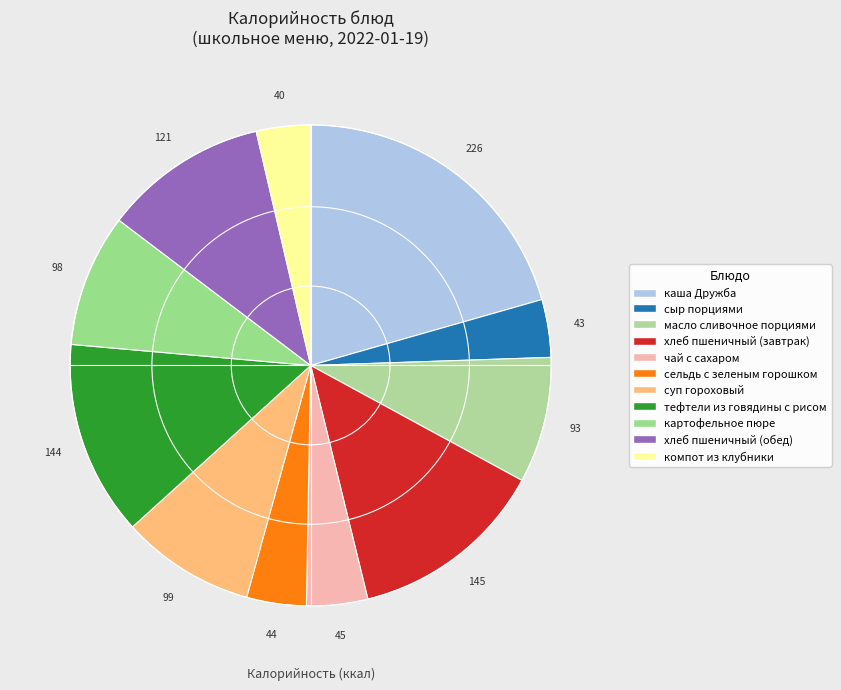

To the nearest percent, what portion does сыр порциями represent?

4%